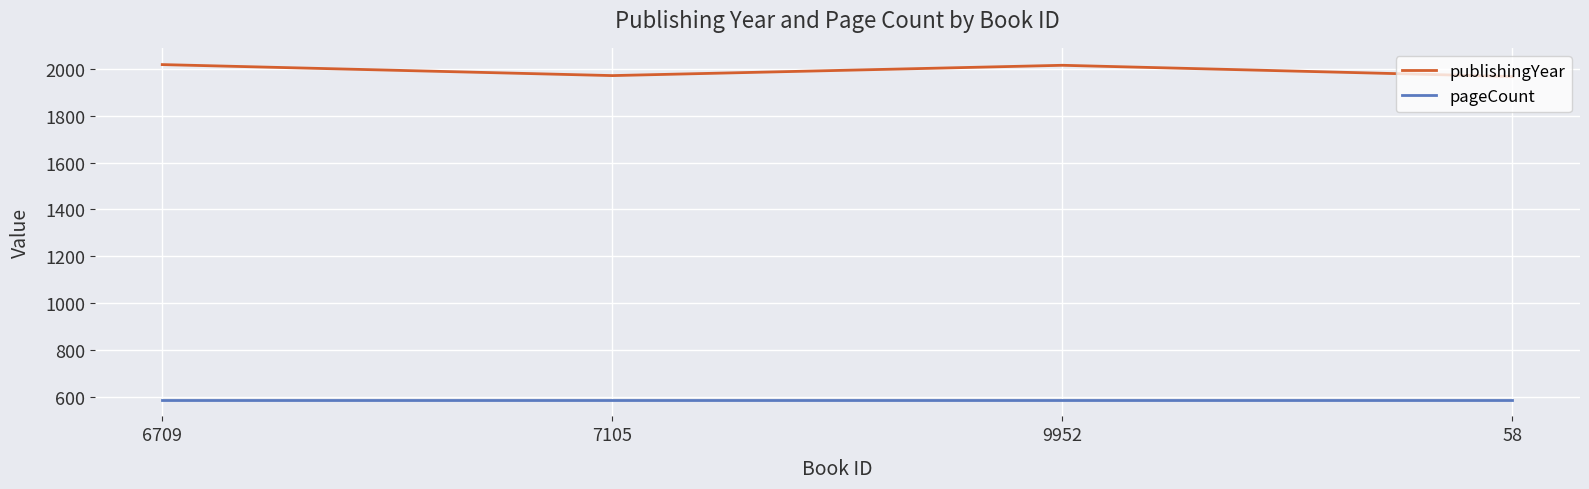

How many lines are shown in the chart?

2